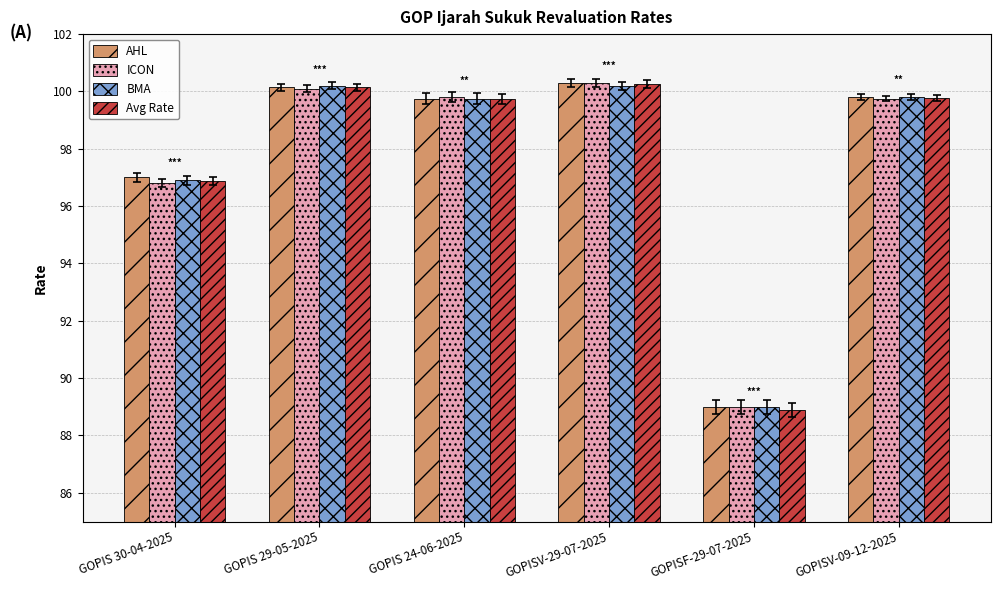

What is the sum of all ICON values?

585.8